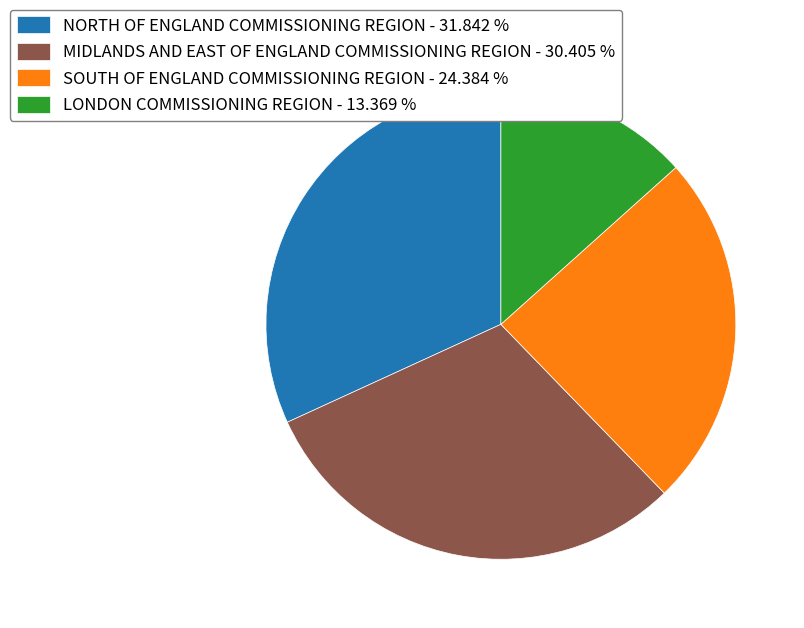

What is the ratio of the value at LONDON COMMISSIONING REGION - 13.369 % to the value at MIDLANDS AND EAST OF ENGLAND COMMISSIONING REGION - 30.405 %?

0.4